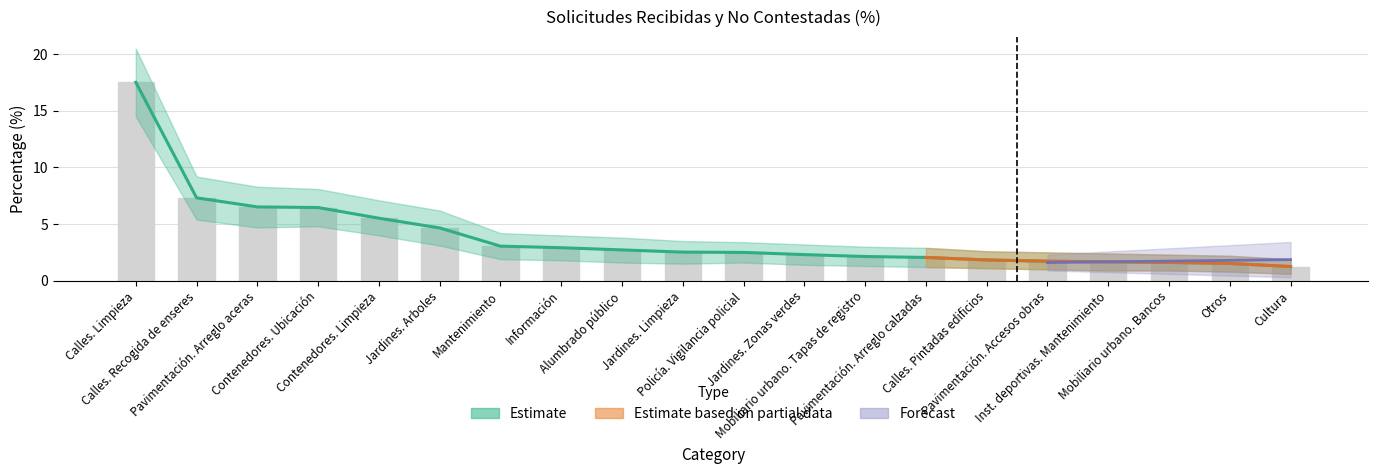

What is the ratio of the value at Contenedores. Ubicación to the value at Calles. Pintadas edificios?

3.5